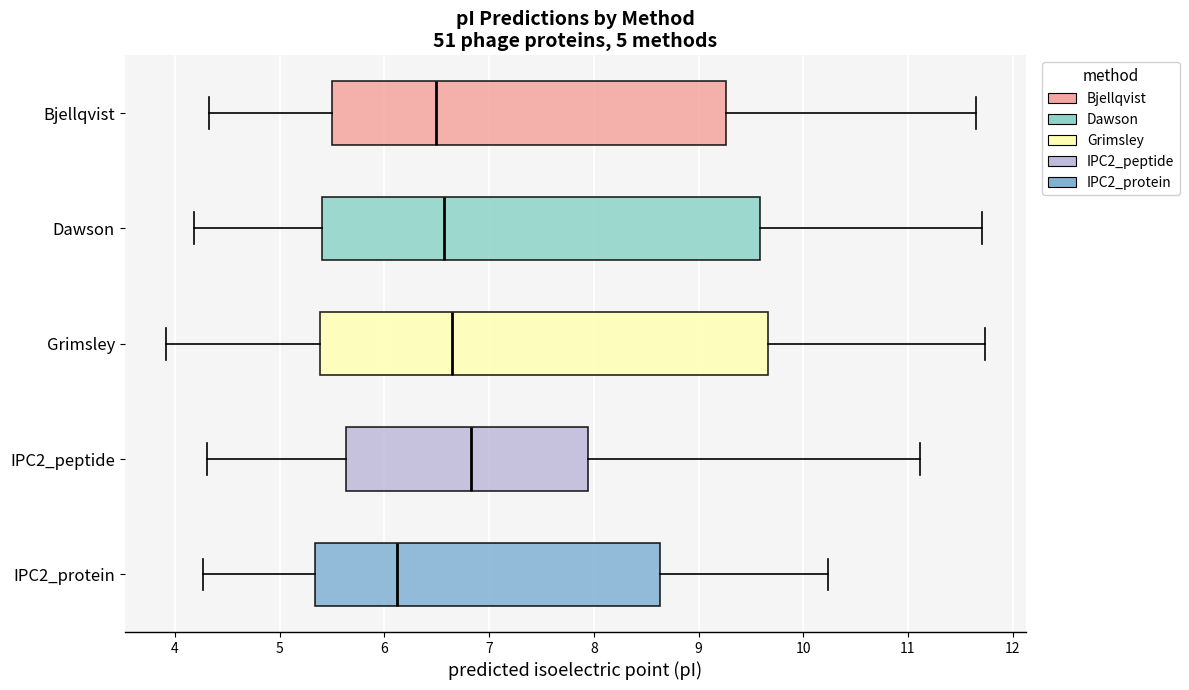

Reading bottom to top, read every box against the x-axis: the position of its median line, the range the box covers, and the ends of its whiskers. The values are not printed on the chart, so give them approximately, as read against the axis.

IPC2_protein: median 6.1, box 5.3 to 8.6, whiskers 4.3 to 10.2
IPC2_peptide: median 6.8, box 5.6 to 7.9, whiskers 4.3 to 11.1
Grimsley: median 6.6, box 5.4 to 9.7, whiskers 3.9 to 11.7
Dawson: median 6.6, box 5.4 to 9.6, whiskers 4.2 to 11.7
Bjellqvist: median 6.5, box 5.5 to 9.3, whiskers 4.3 to 11.7